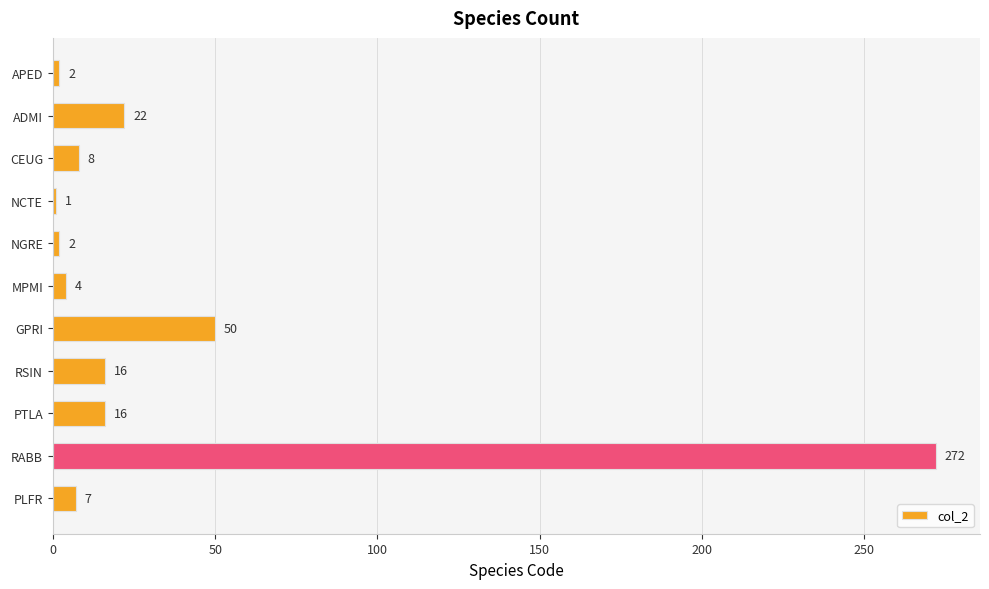

Which label corresponds to the largest value in the chart?

RABB